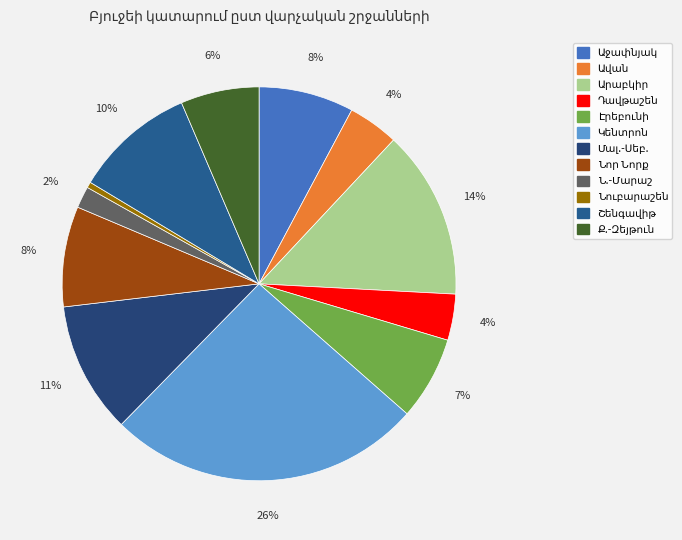

What is the change in value from Դավթաշեն to Ք.-Զեյթուն?

+847193.3